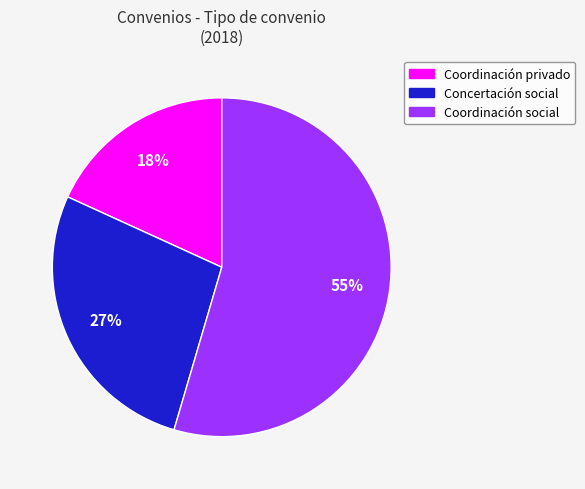

What is the ratio of the value at Coordinación privado to the value at Concertación social?

0.7